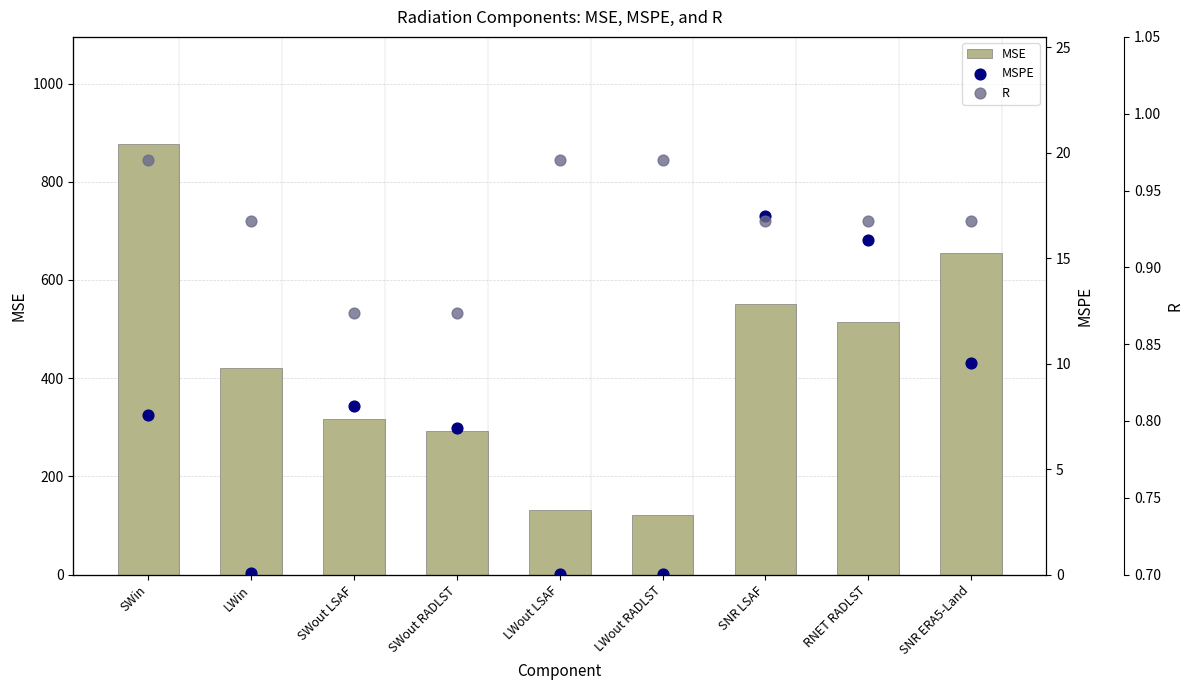

Which series reaches the minimum Y coordinate?

MSPE